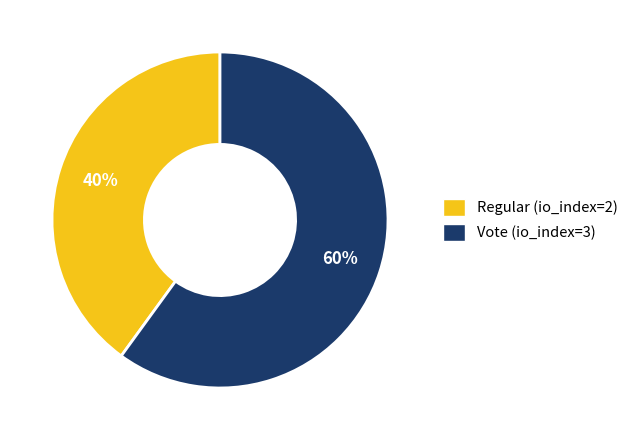

Is it true that Regular (io_index=2) is 40% of the pie?

True